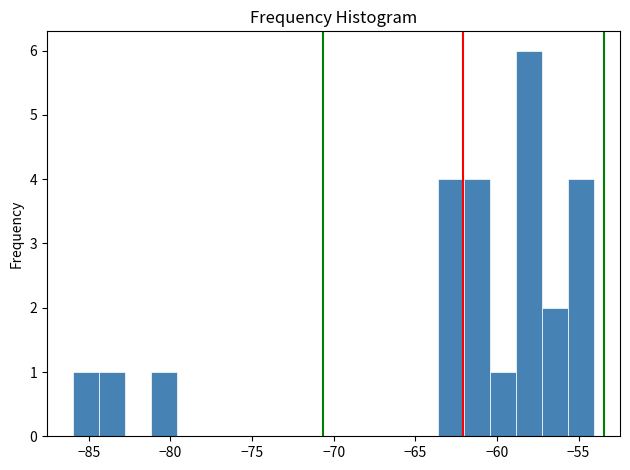

Read against the x-axis, roughly where is the centre of the tallest bar?

-58.0